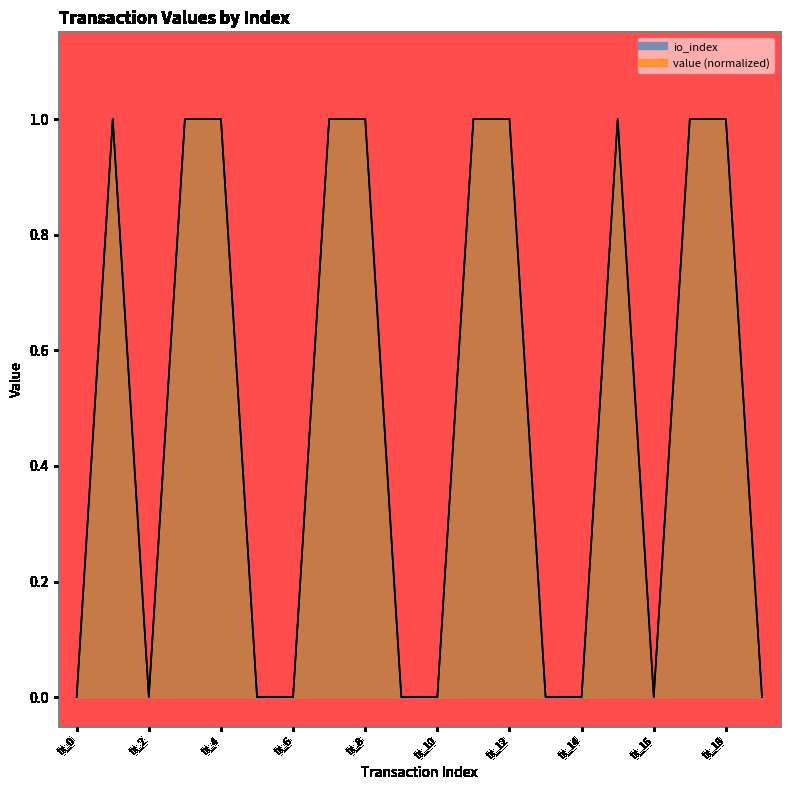

True or false: io_index and value intersect in this chart.

False